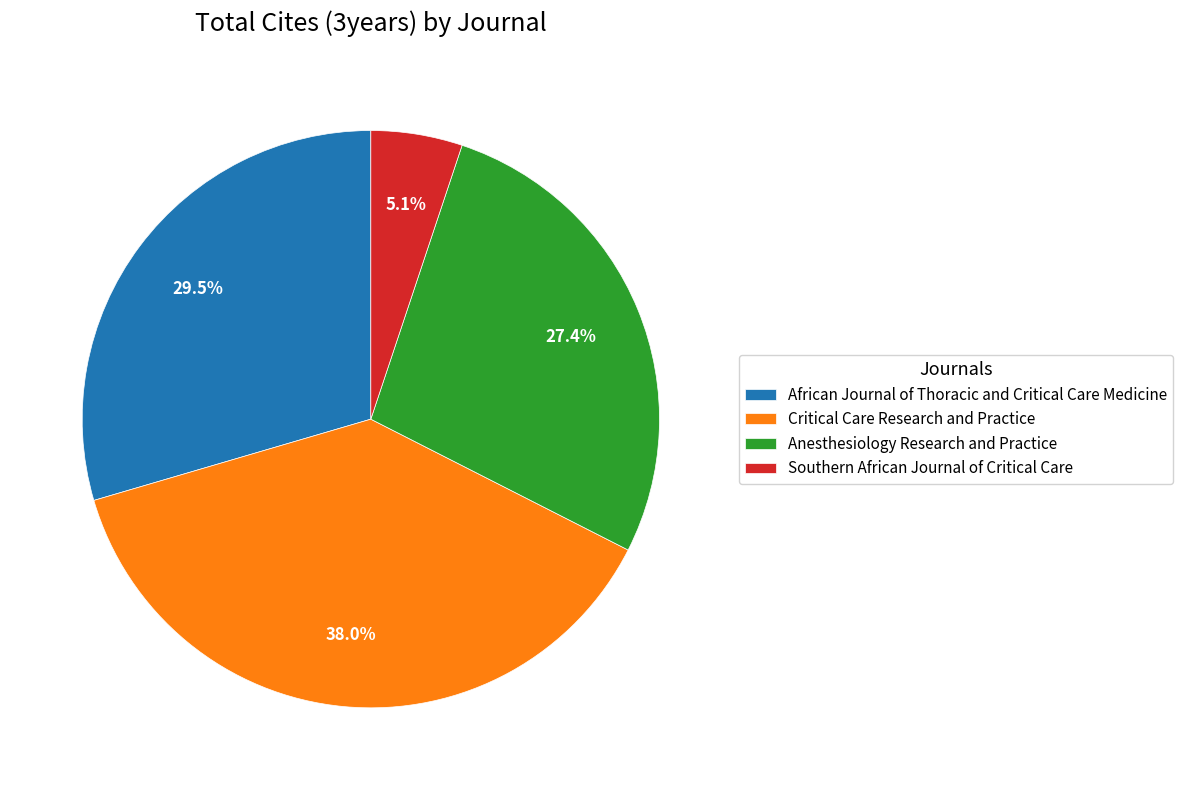

What is the total percentage of Anesthesiology Research and Practice and African Journal of Thoracic and Critical Care Medicine?

56.9%